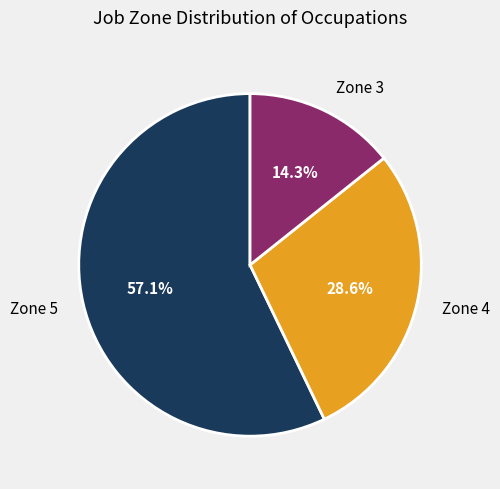

Combined, what portion of the pie is Zone 5 and Zone 3?

71.4%